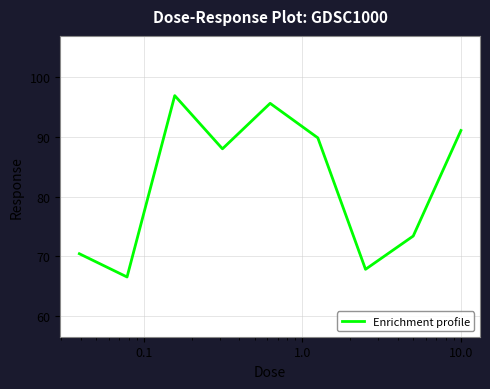

What is the greatest value displayed?

96.9